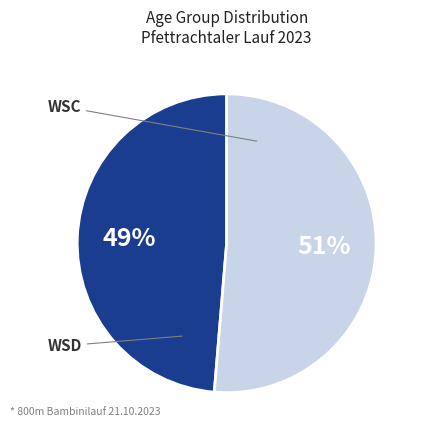

Do WSD and WSC together represent more than half of the pie?

Yes